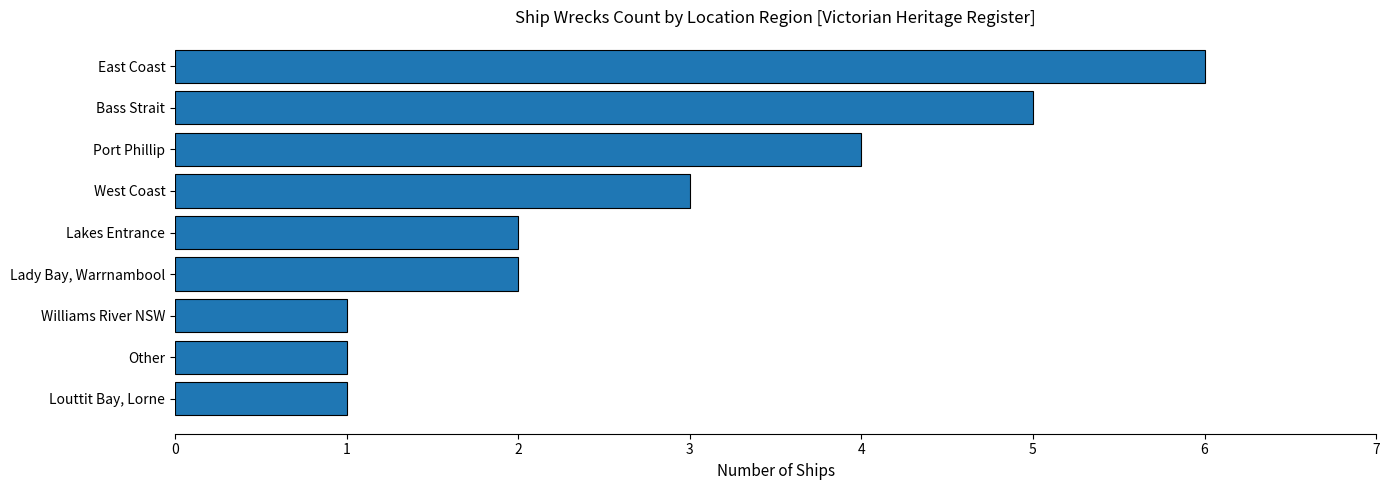

How many data points does each series have?

9